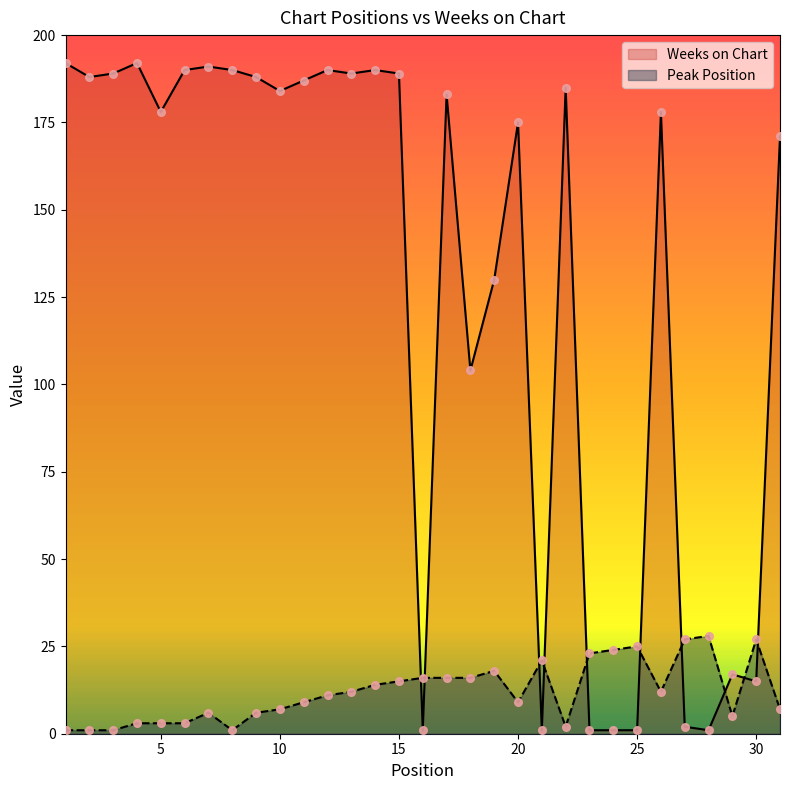

At which category is the sum across all series the highest?

14